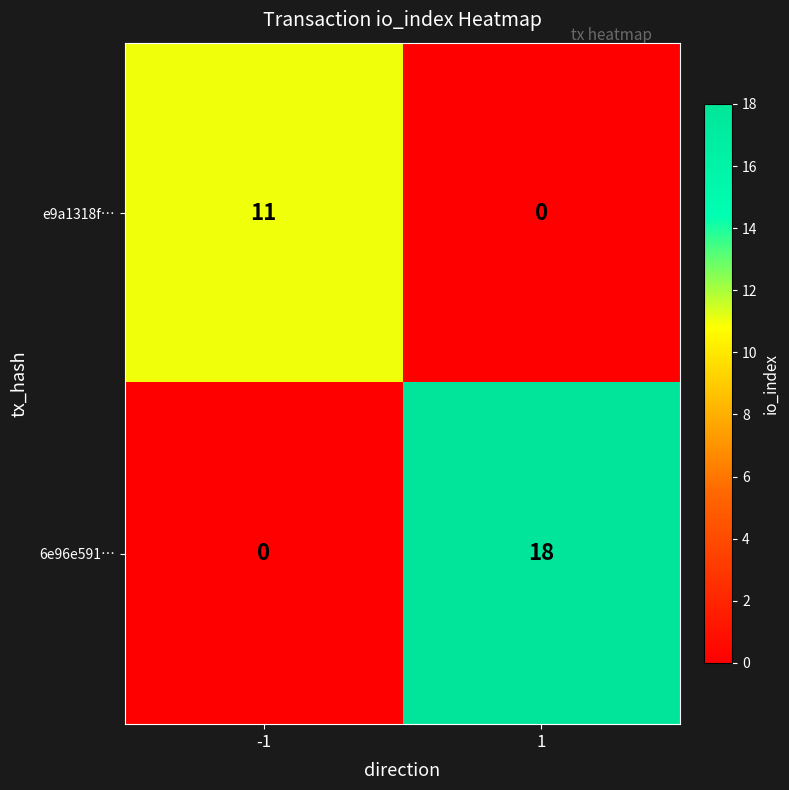

Count the number of data series in this chart.

2